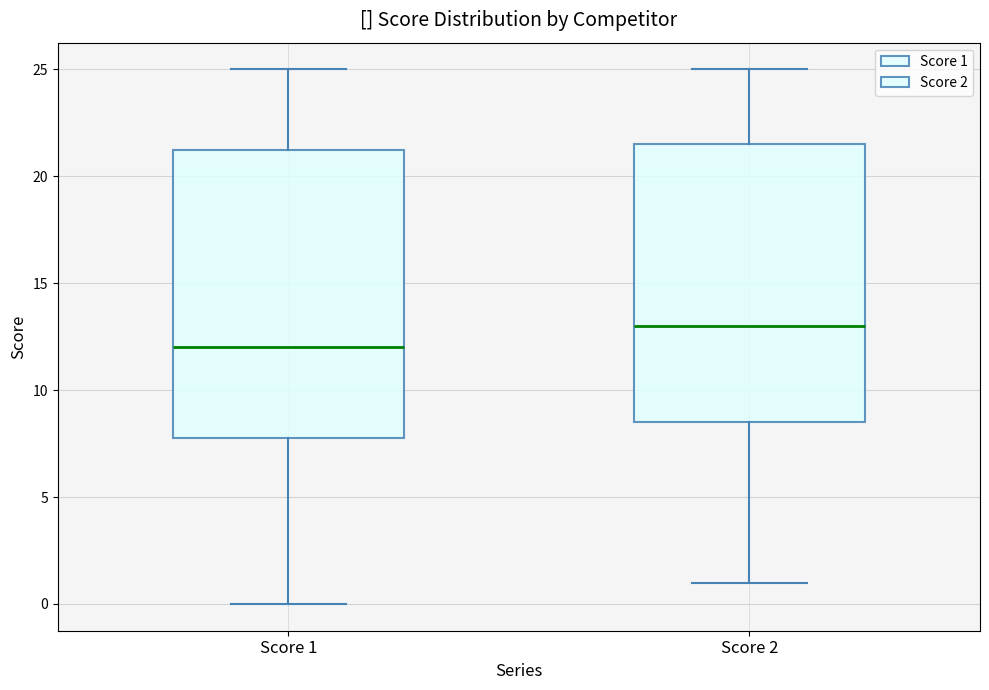

Which box has the lowest median line?

Score 1